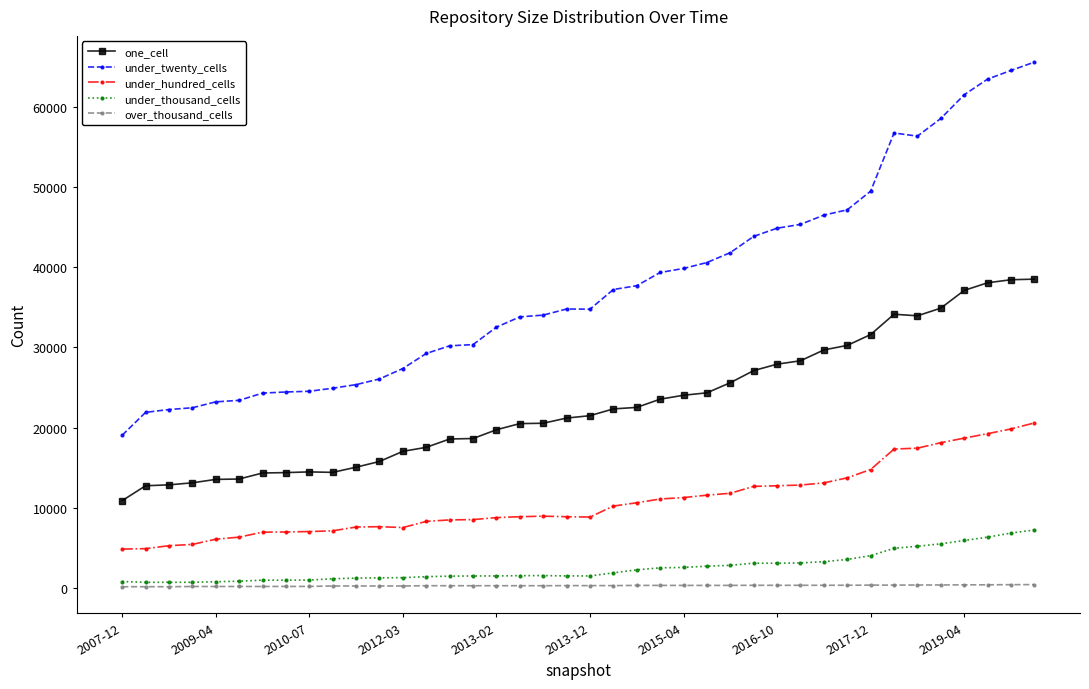

Count the number of data series in this chart.

5